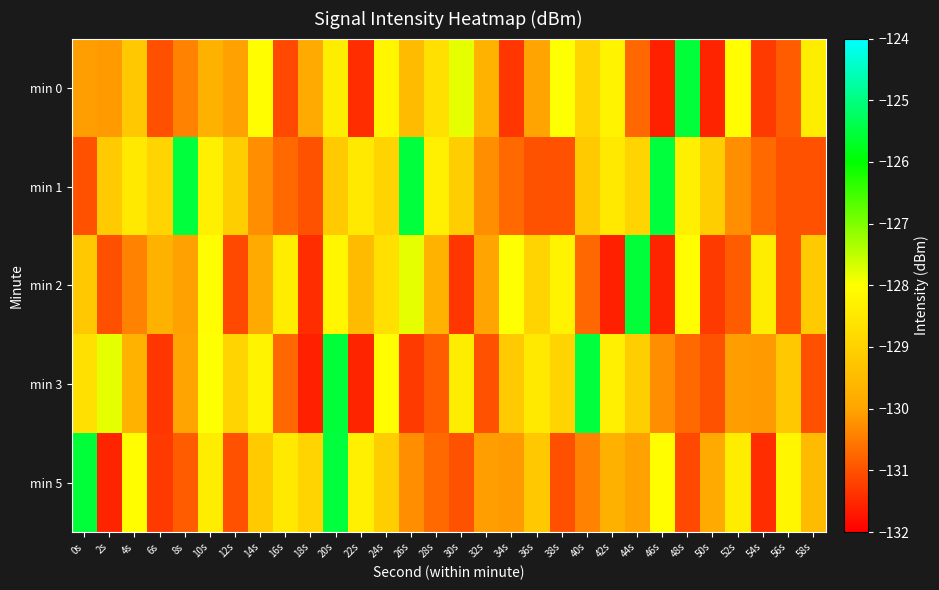

Which has a higher value, 0s or 22s?

0s